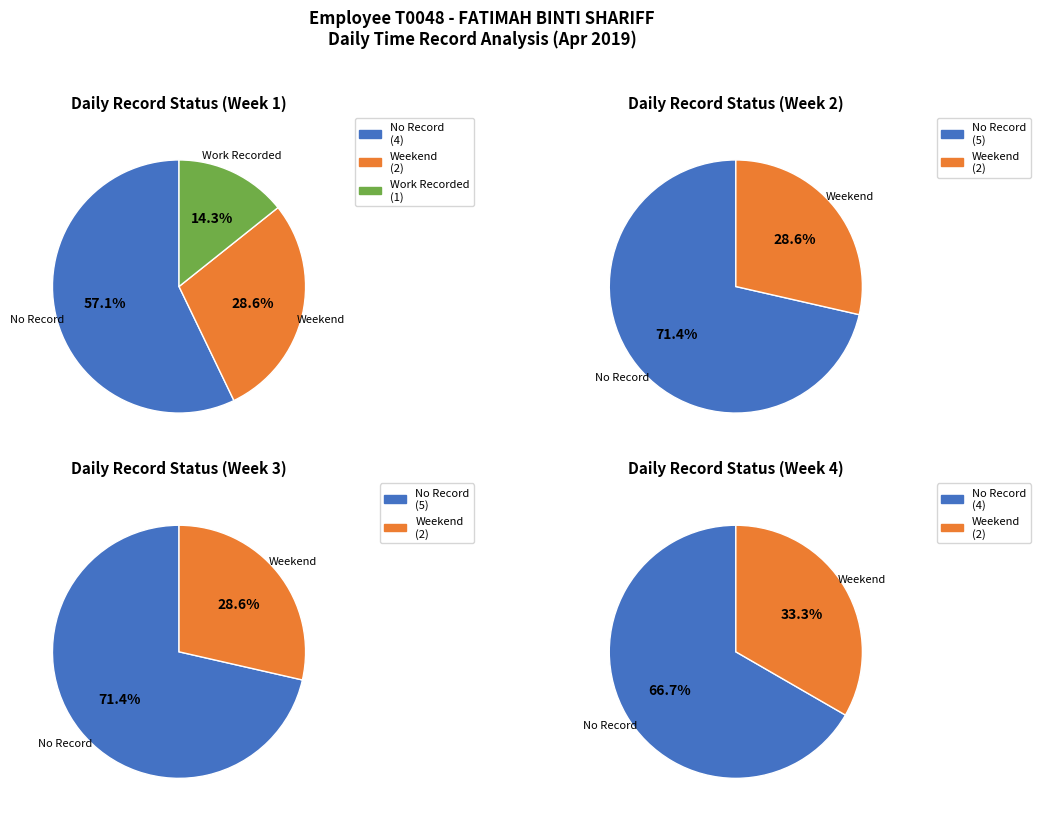

Which slice is the smallest?

1